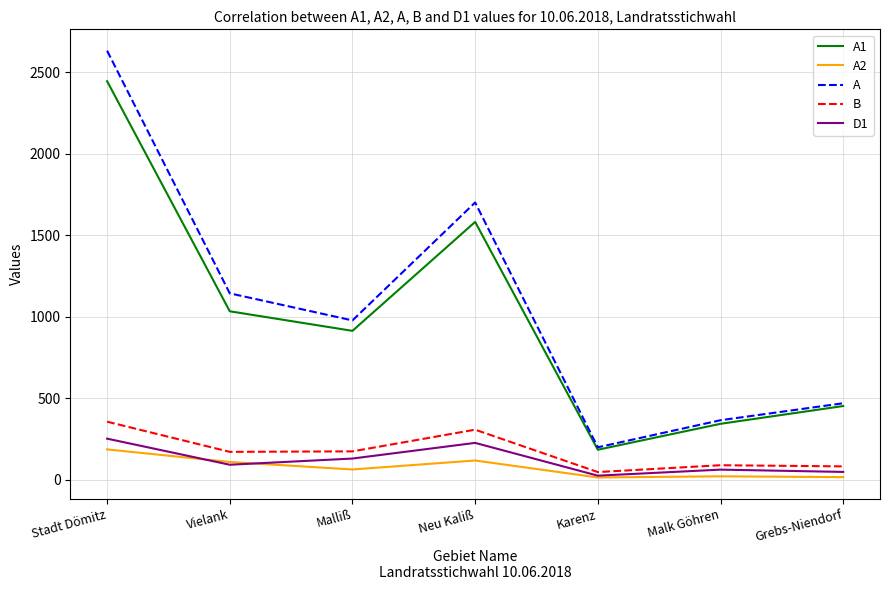

What is the sum of all D1 values?

842